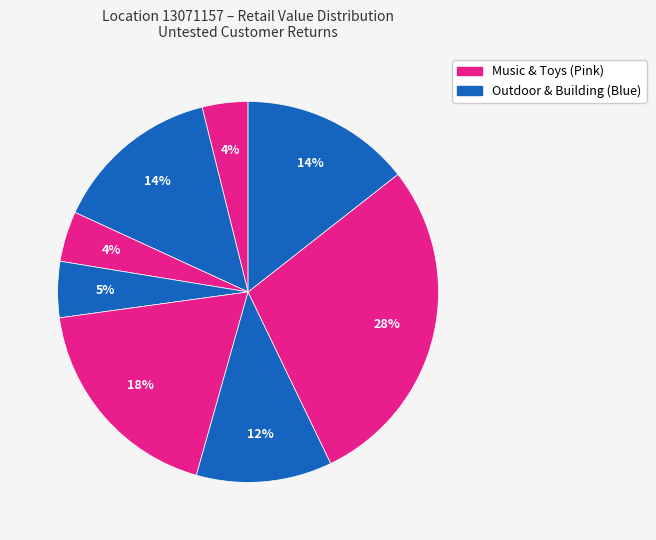

Is there any slice that represents more than half of the pie?

No